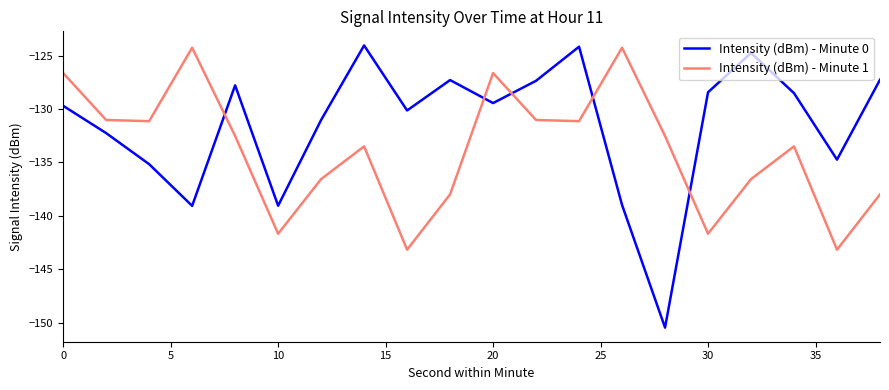

List the series in order of their overall mean, highest first.

Intensity (dBm) - Minute 0, Intensity (dBm) - Minute 1